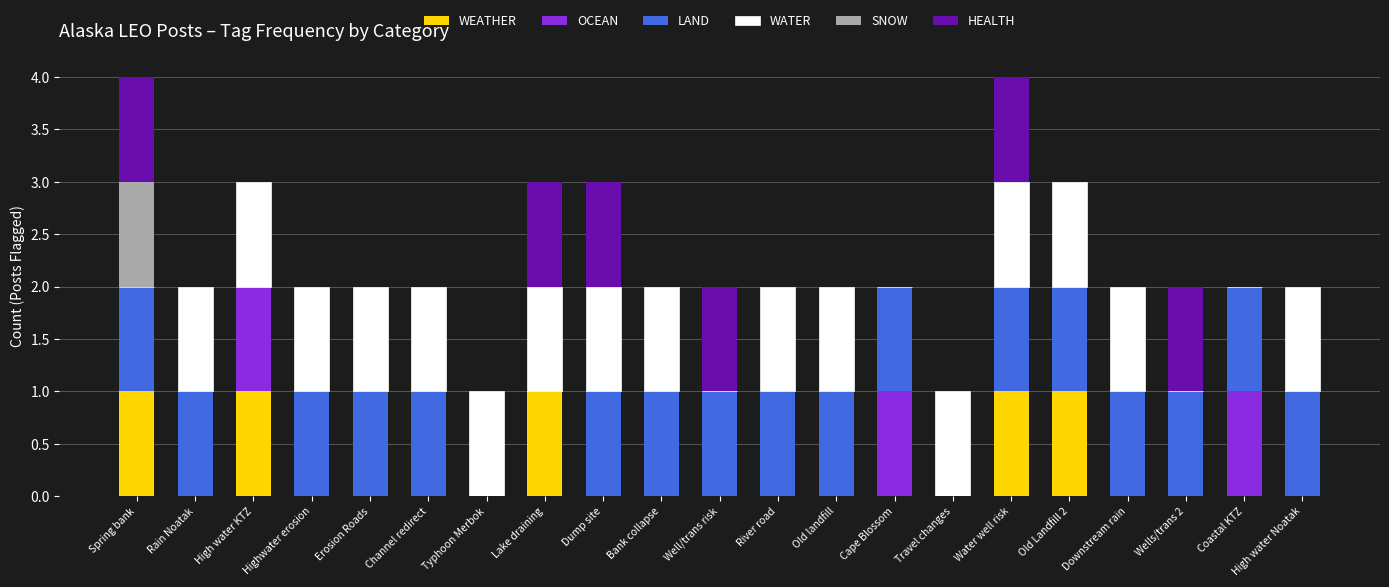

What is the label of the 14th bar from the right?

Lake draining